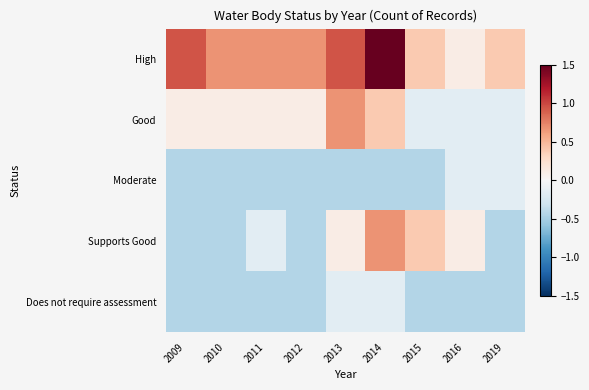

At how many categories does at least one series exceed 0?

9